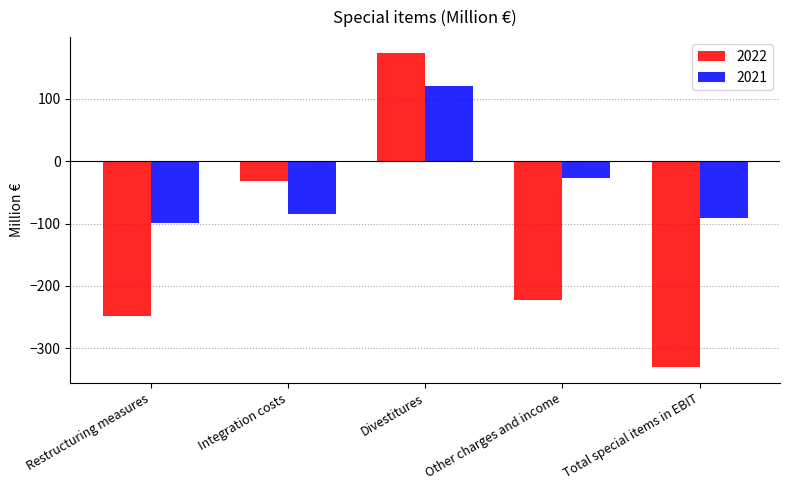

How many groups of bars are there?

5